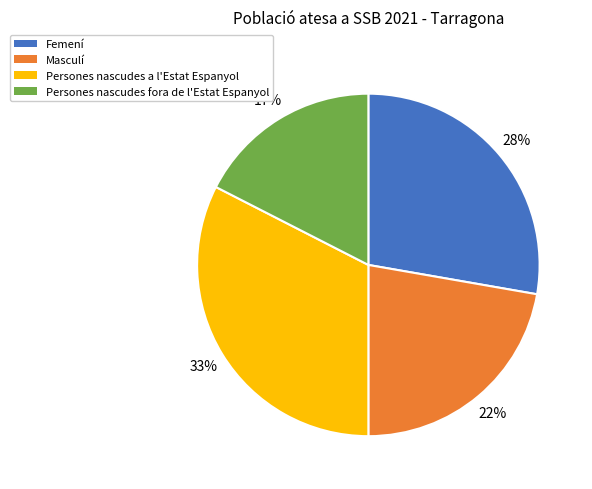

Do Persones nascudes a l'Estat Espanyol and Femení together represent more than half of the pie?

Yes